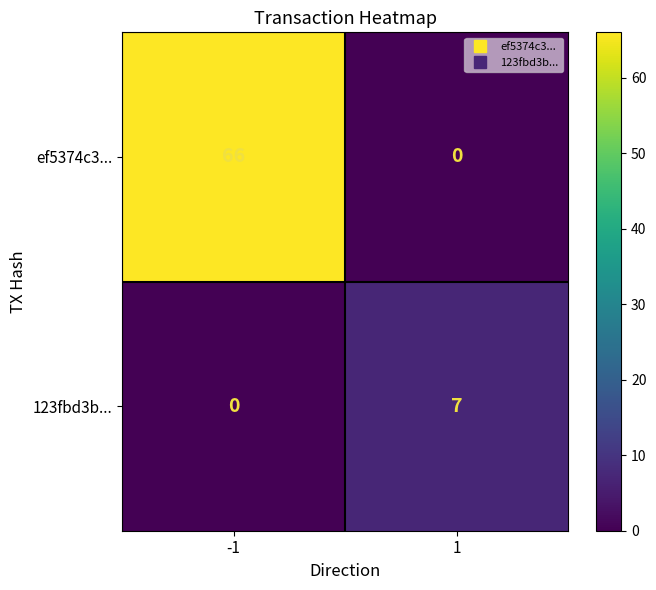

Which series has the largest total across all categories?

ef5374c3...